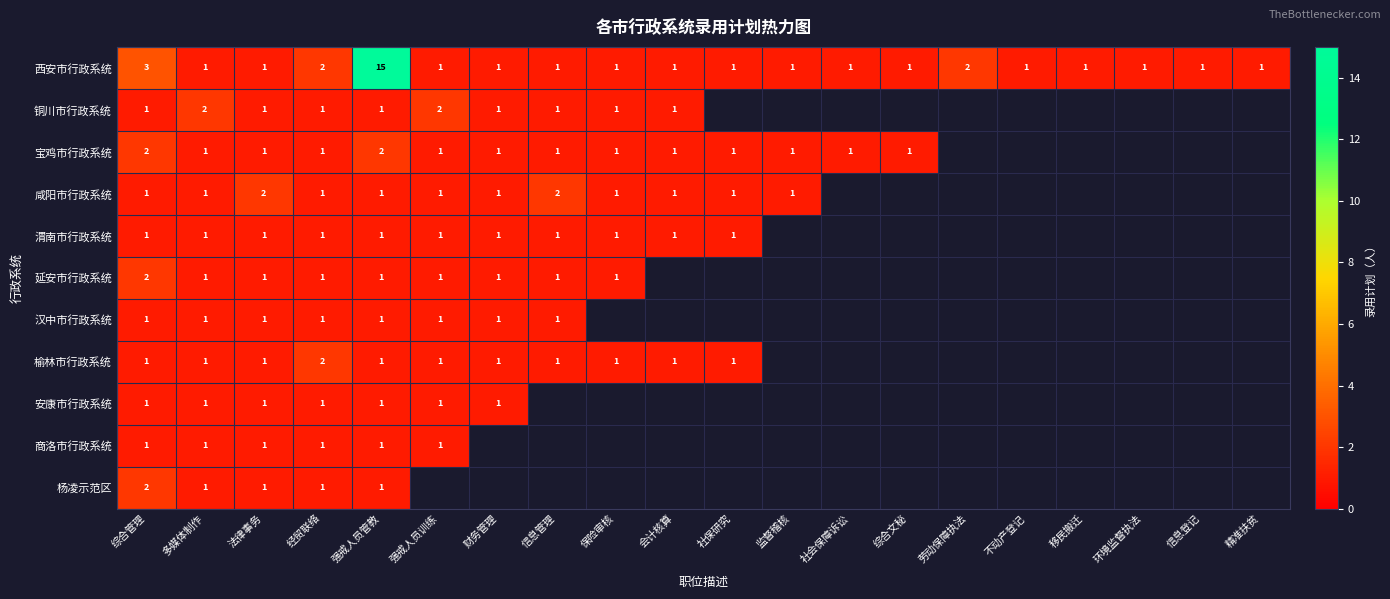

What is the total value across all series at 多媒体制作?

12